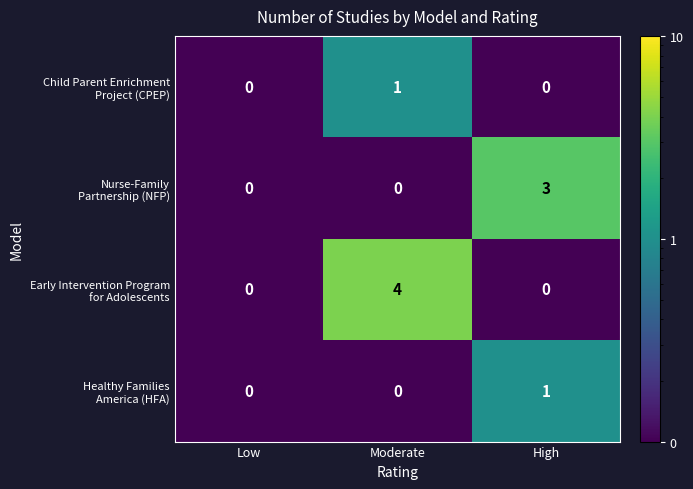

Which category has the highest value across all series?

Moderate